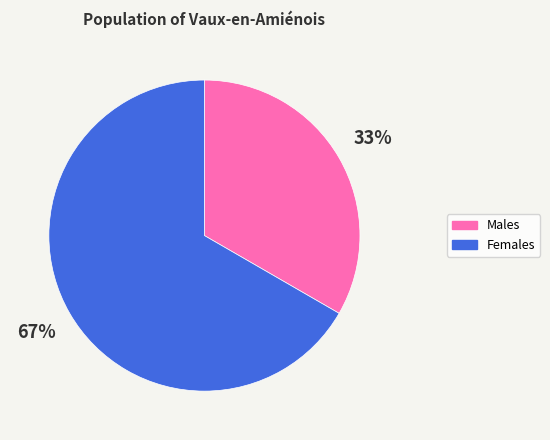

Does any single category account for the majority?

Yes